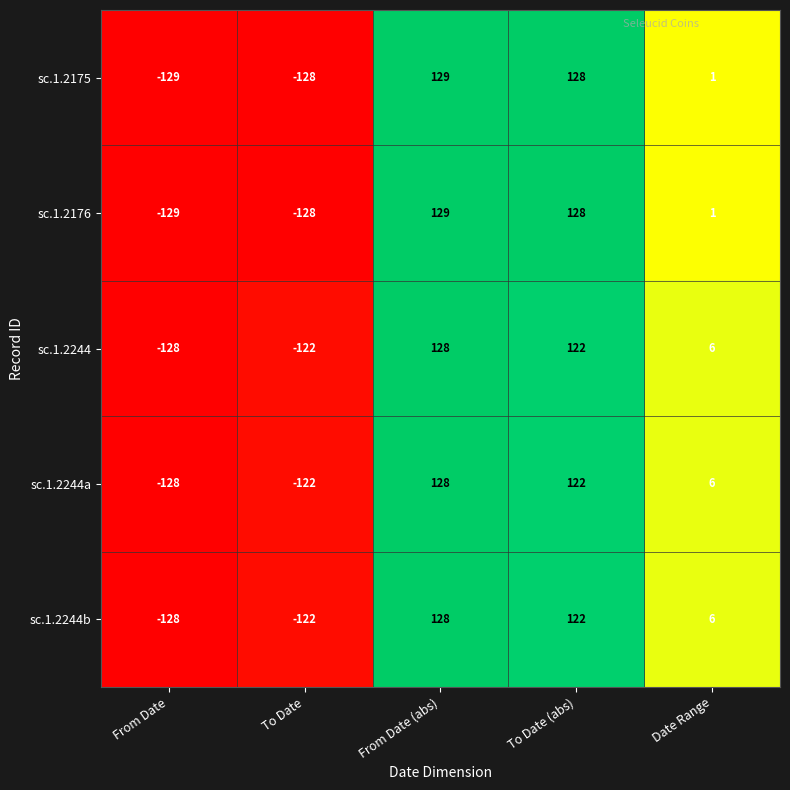

What is the total value across all series at To Date?

-622